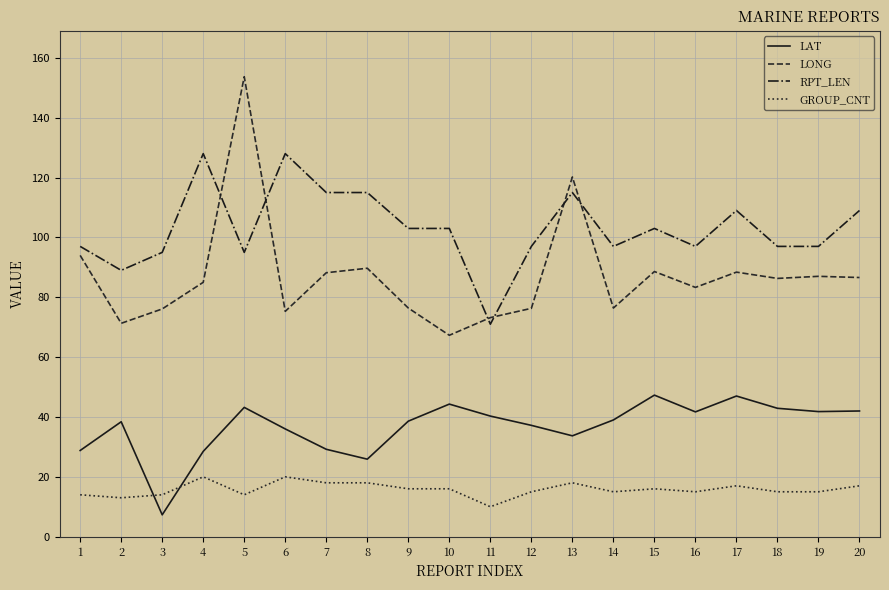

List the series in order of their overall mean, lowest first.

GROUP_CNT, LAT, LONG, RPT_LEN